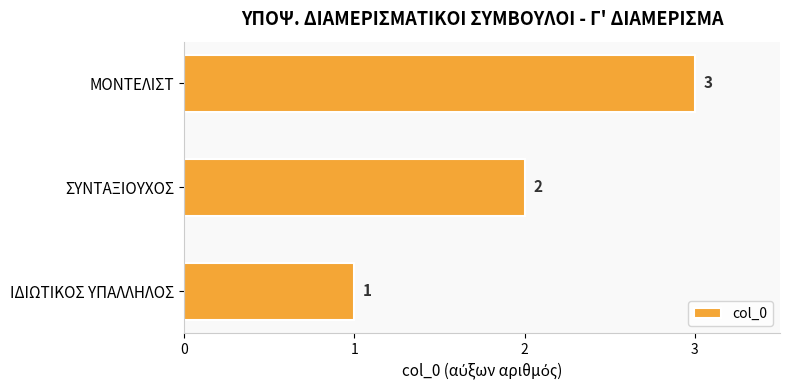

Count the values in the range 1 to 3.

3